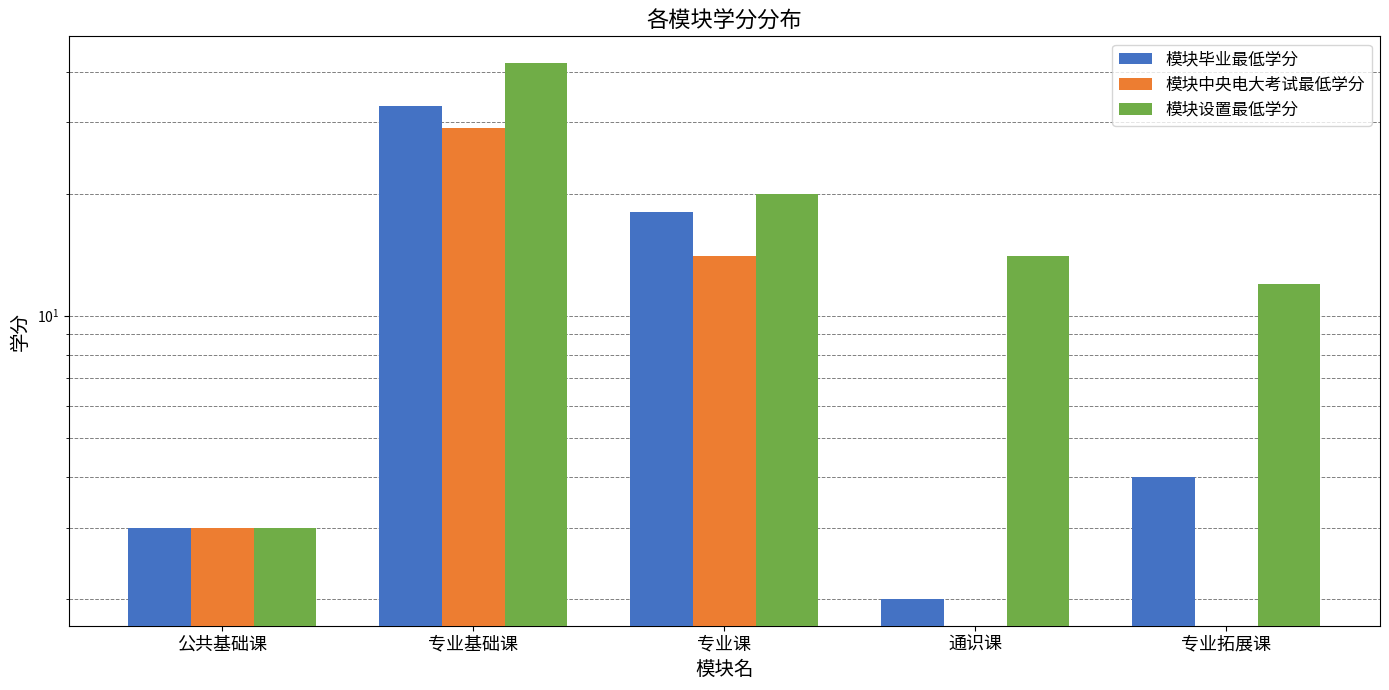

What position from the right is 专业课?

3